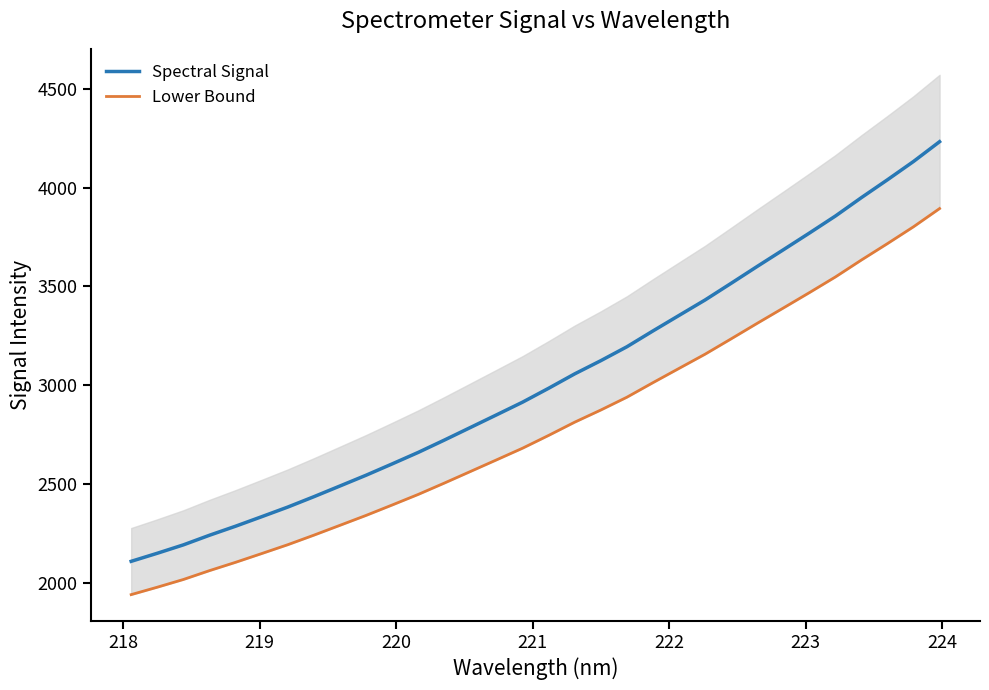

Which series has the largest total across all categories?

Spectral Signal